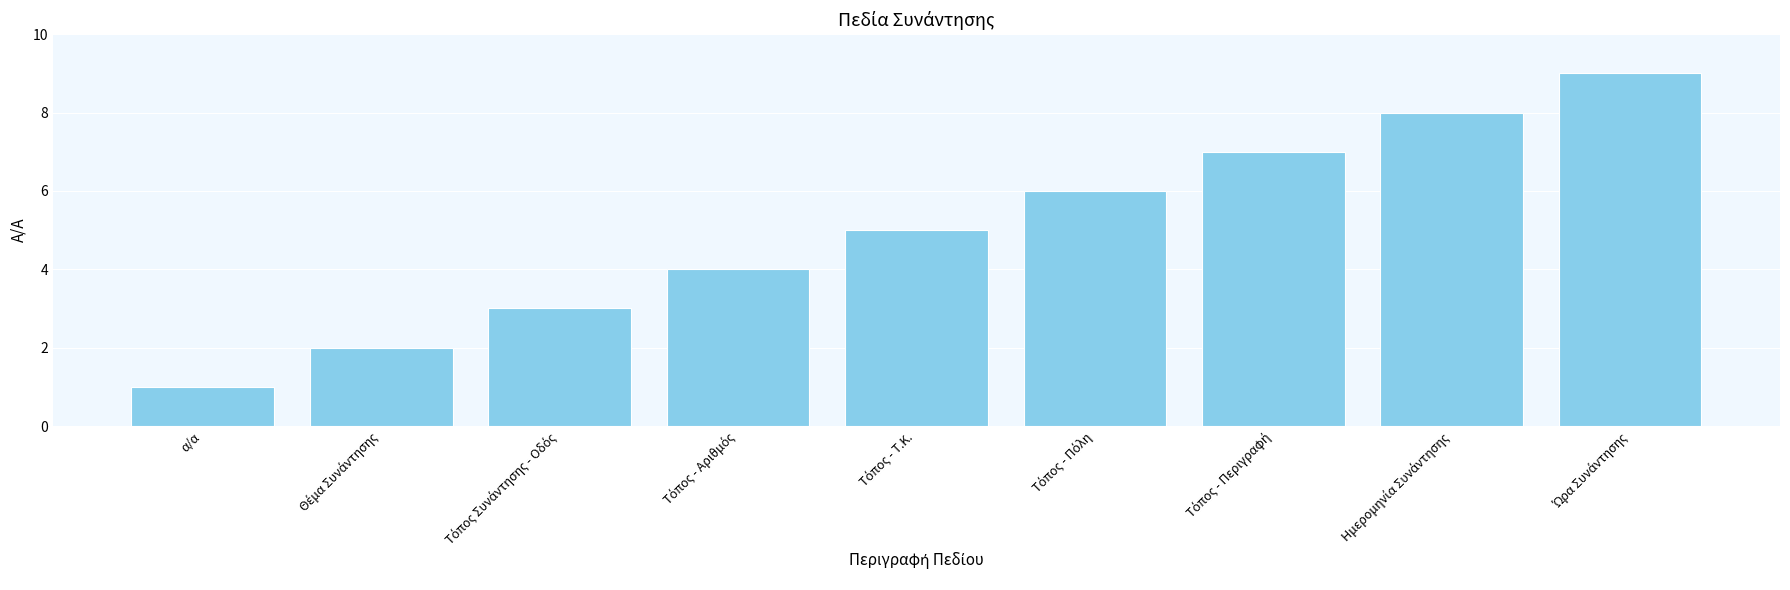

What is the difference between the second highest and second lowest values?

6